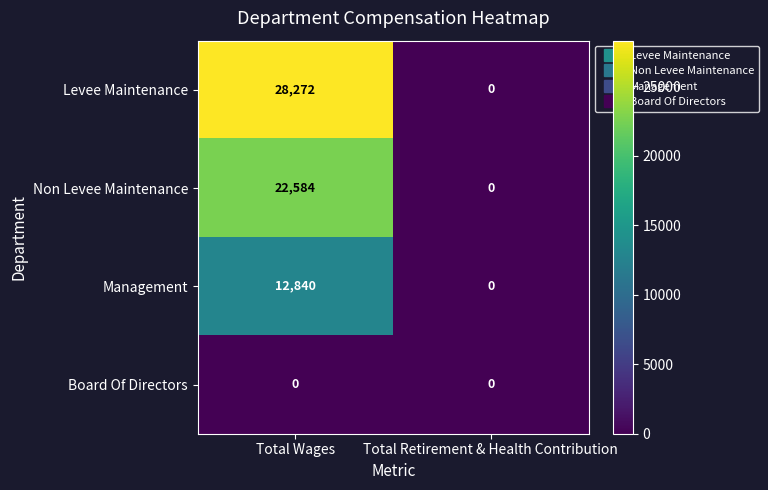

Reading left to right, list all the values displayed in this chart.

Levee Maintenance: 28272	0
Non Levee Maintenance: 22584	0
Management: 12840	0
Board Of Directors: 0	0